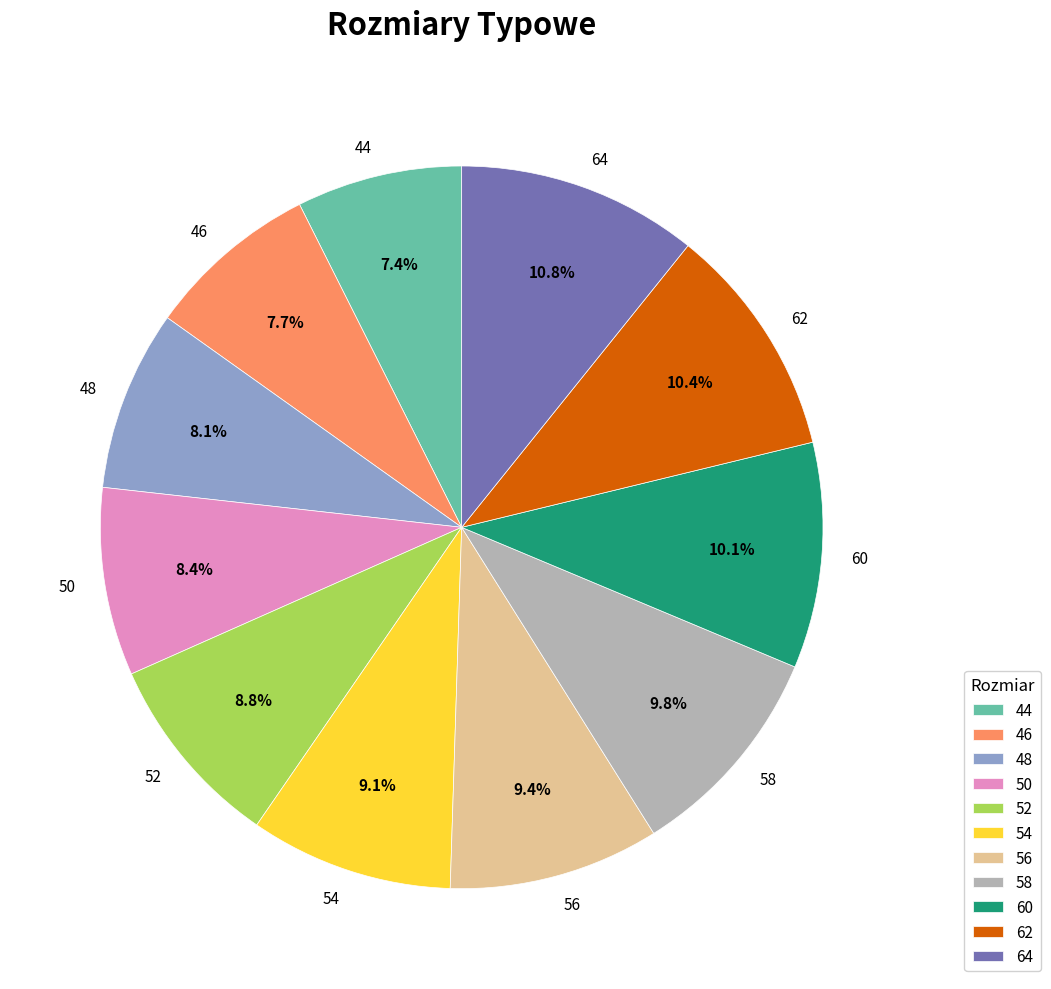

Is 62 the majority of the pie?

No